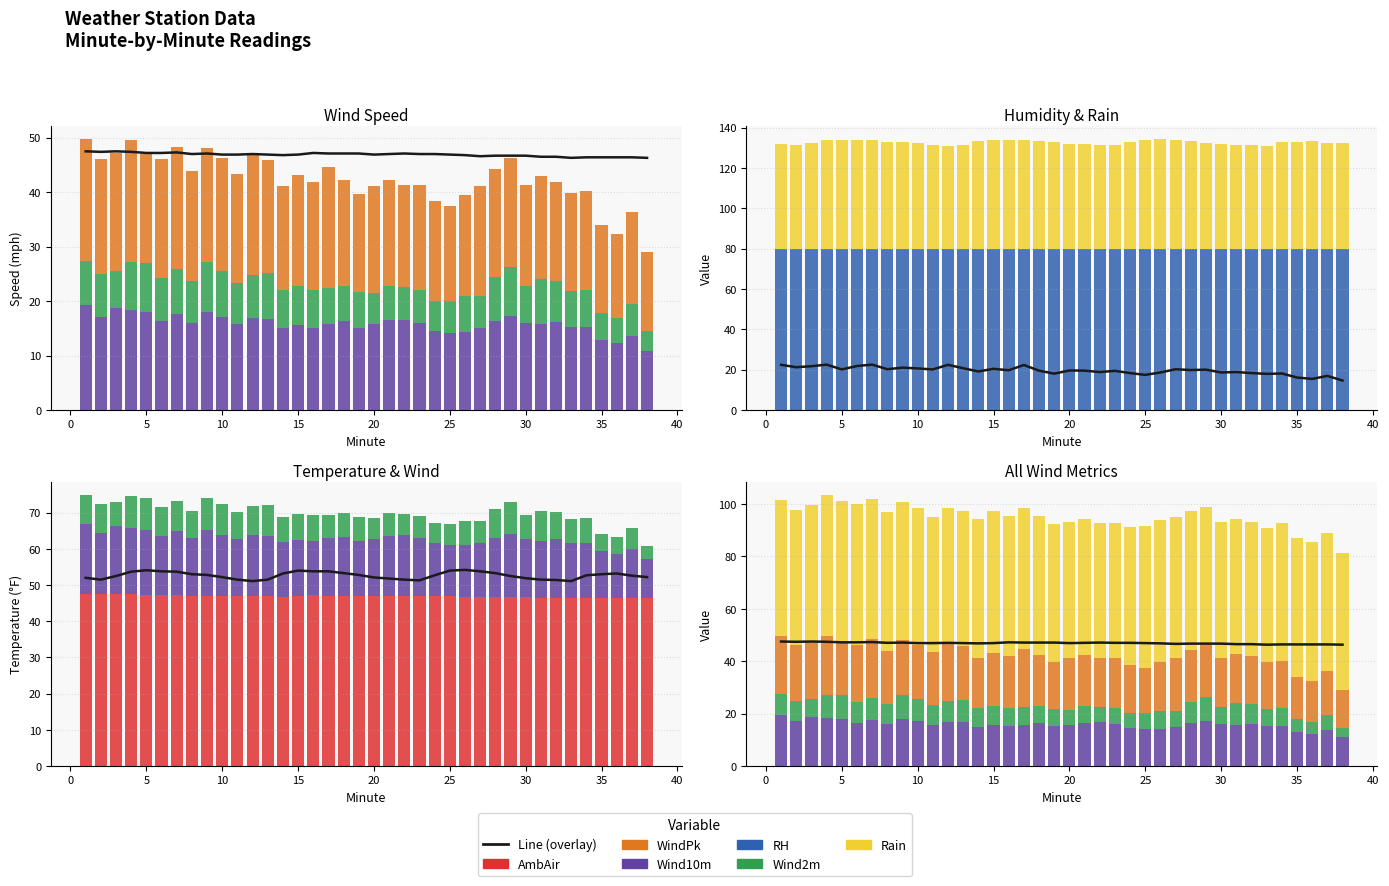

At which label is Rain closest to 52?

1